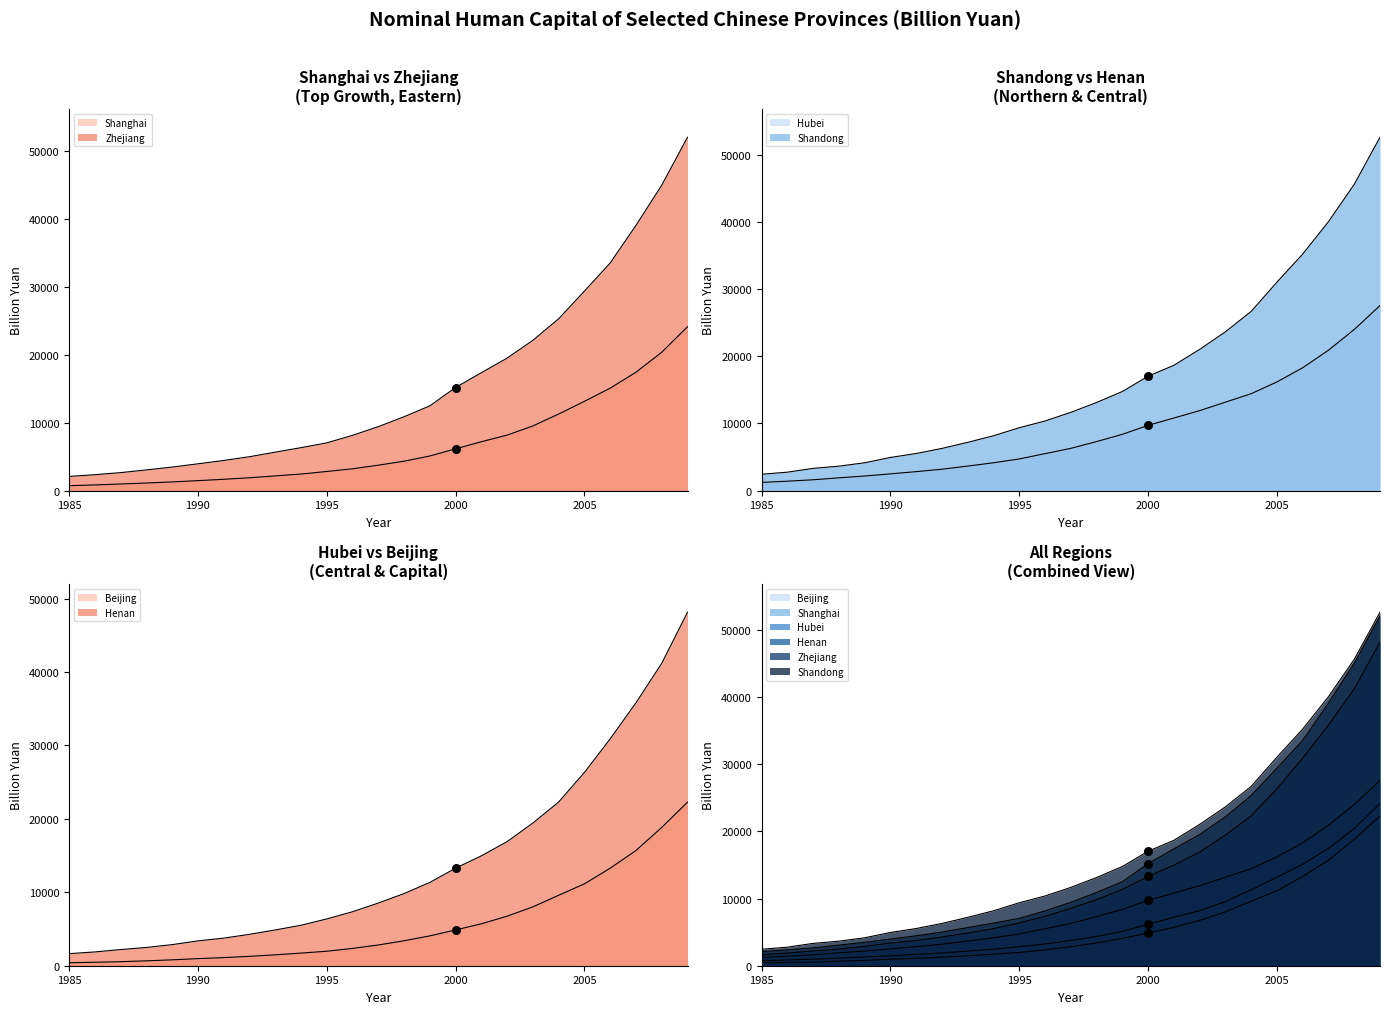

Which series has the largest total across all categories?

Shandong